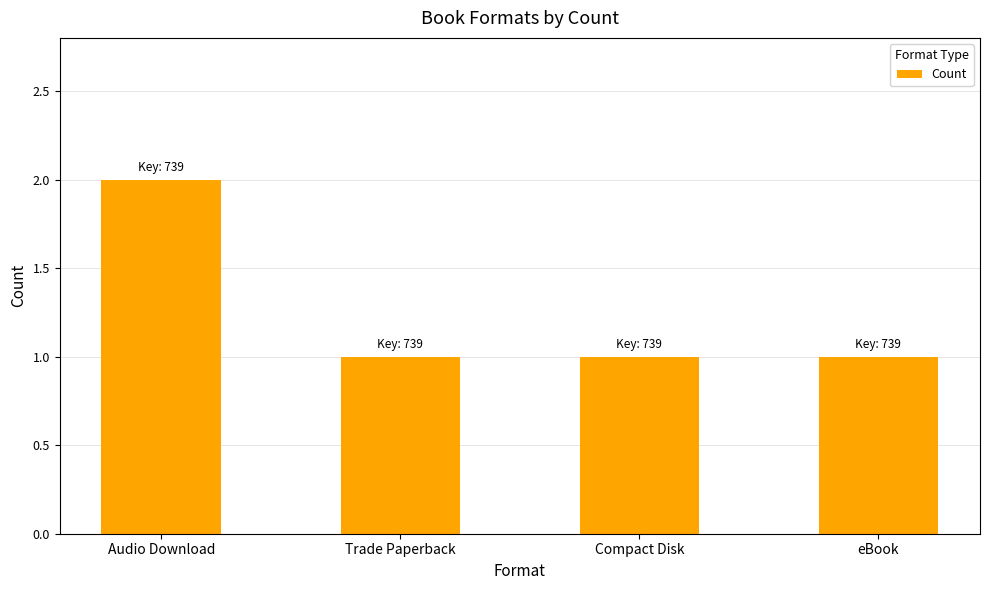

What is the label of the 4th bar from the left?

eBook